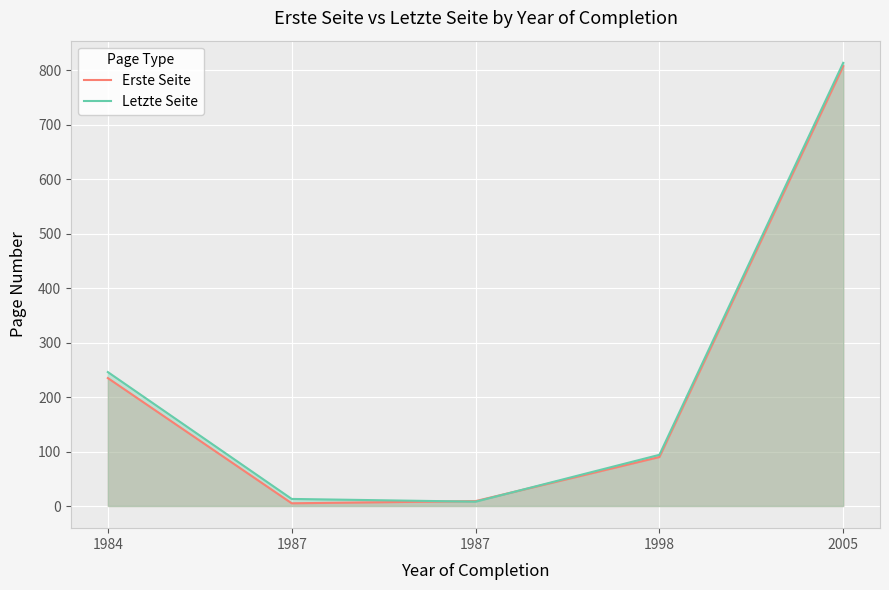

Between 1987 and 2005, which is larger?

2005